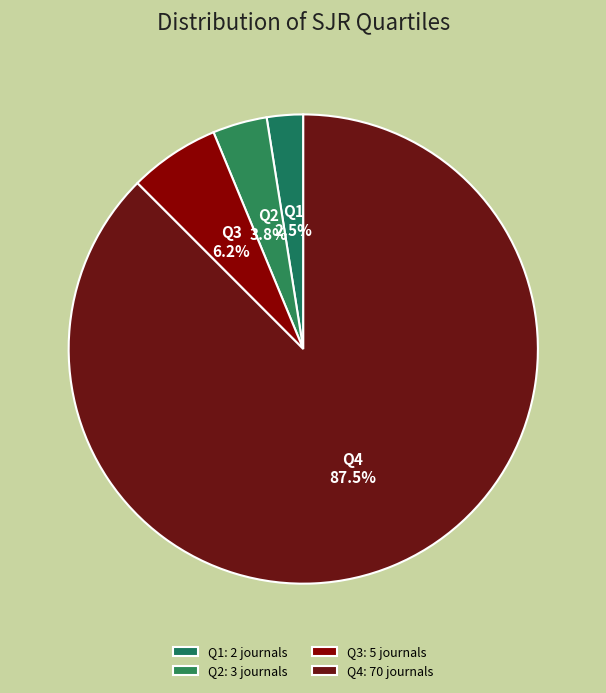

To the nearest percent, what is the difference between the largest and smallest slice percentages?

85%